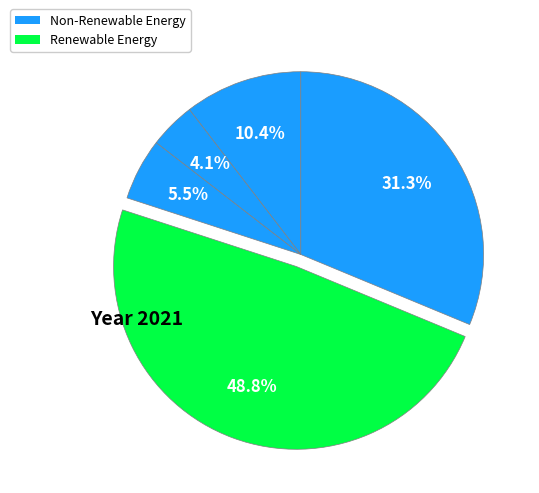

Count the number of slices in the pie.

5